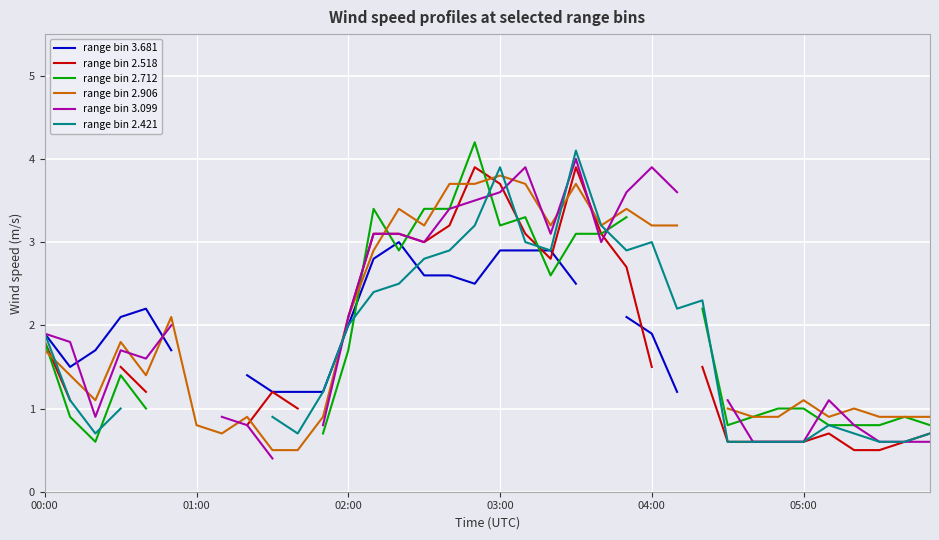

What is the value of the range bin 2.906 point at the 15th from the left?

3.4